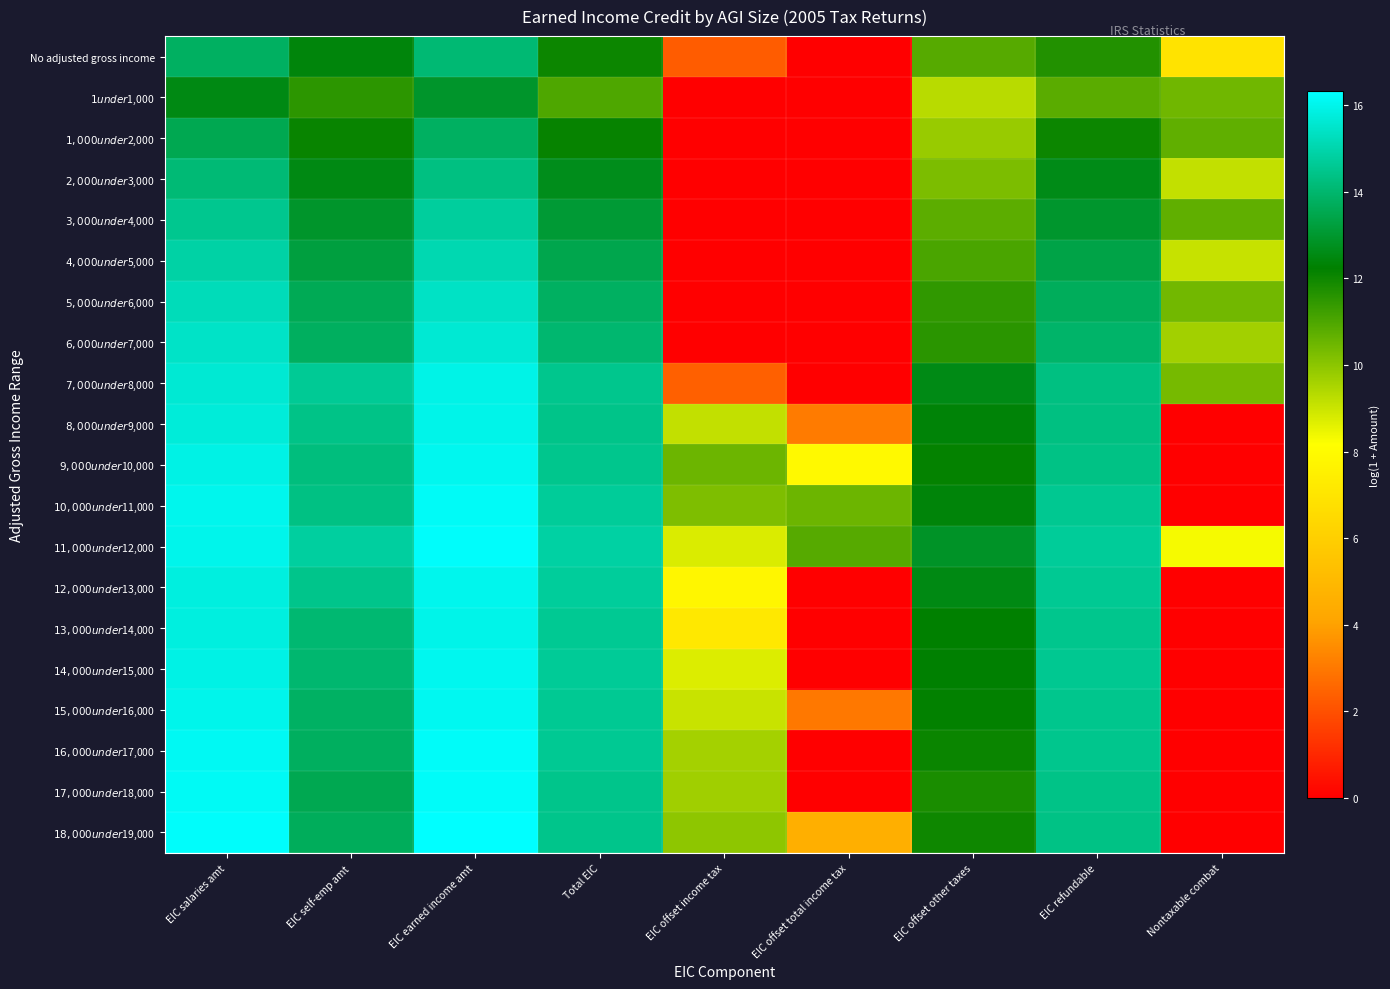

Which label corresponds to the smallest value in the chart?

EIC offset total income tax